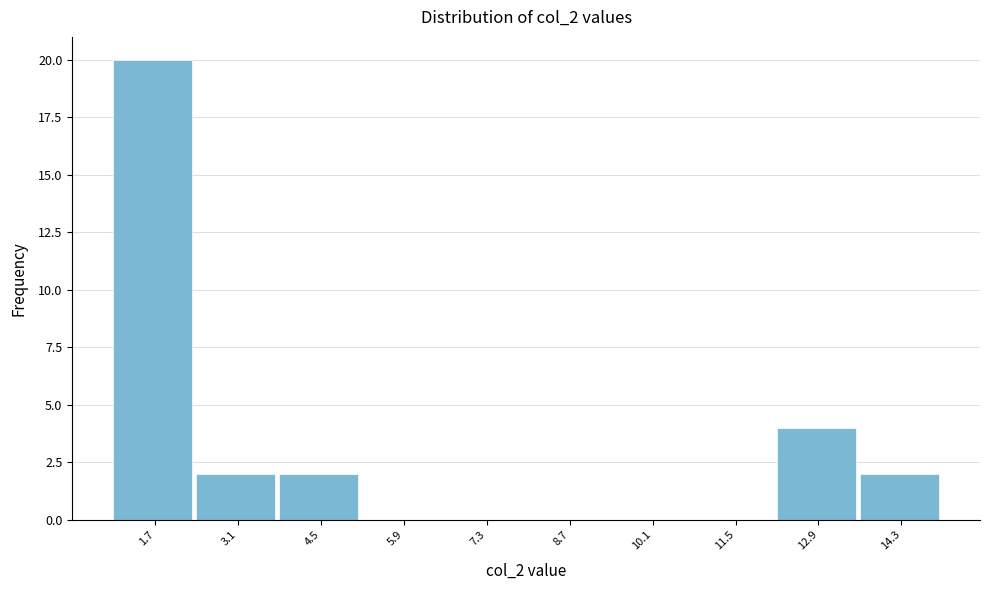

Reading left to right, transcribe this chart: for each bar, give the range it covers on the x-axis and its height. The values are not printed on the chart, so give them approximately, as read against the axis.

1.0 to 2.4: 20
2.4 to 3.8: 2
3.8 to 5.2: 2
5.2 to 6.6: 0
6.6 to 8.0: 0
8.0 to 9.4: 0
9.4 to 10.8: 0
10.8 to 12.2: 0
12.2 to 13.6: 4
13.6 to 15.0: 2